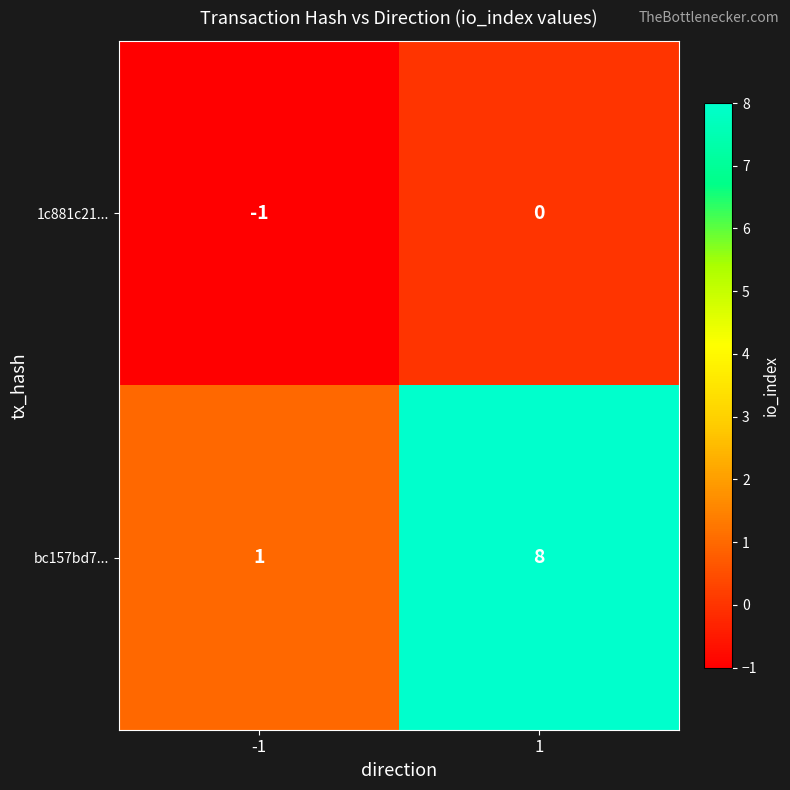

What is the greatest value displayed?

8